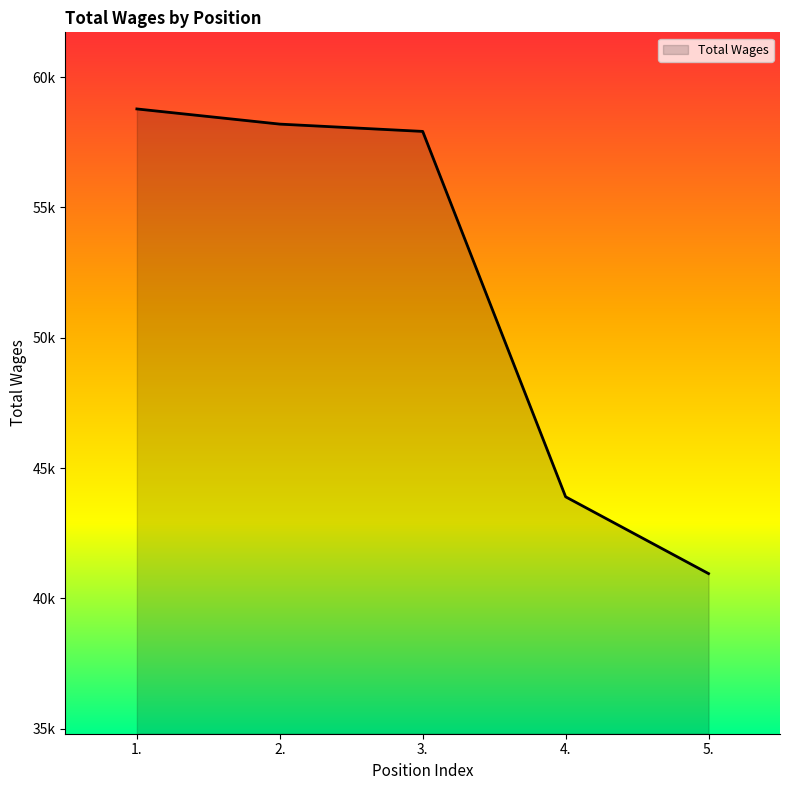

Does the chart display data point markers on the line(s)?

No